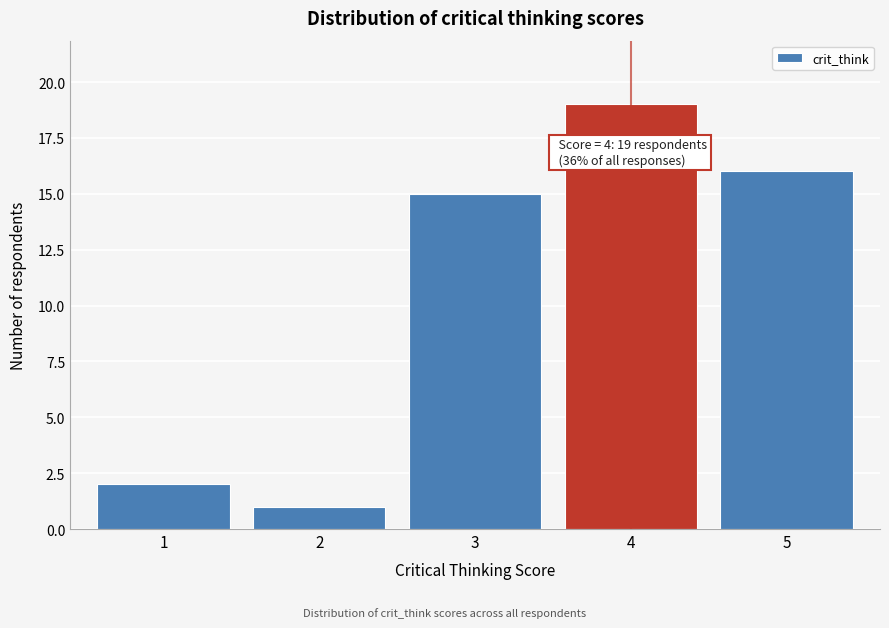

Over which range of the x-axis is the bar tallest?

3.5 to 4.5